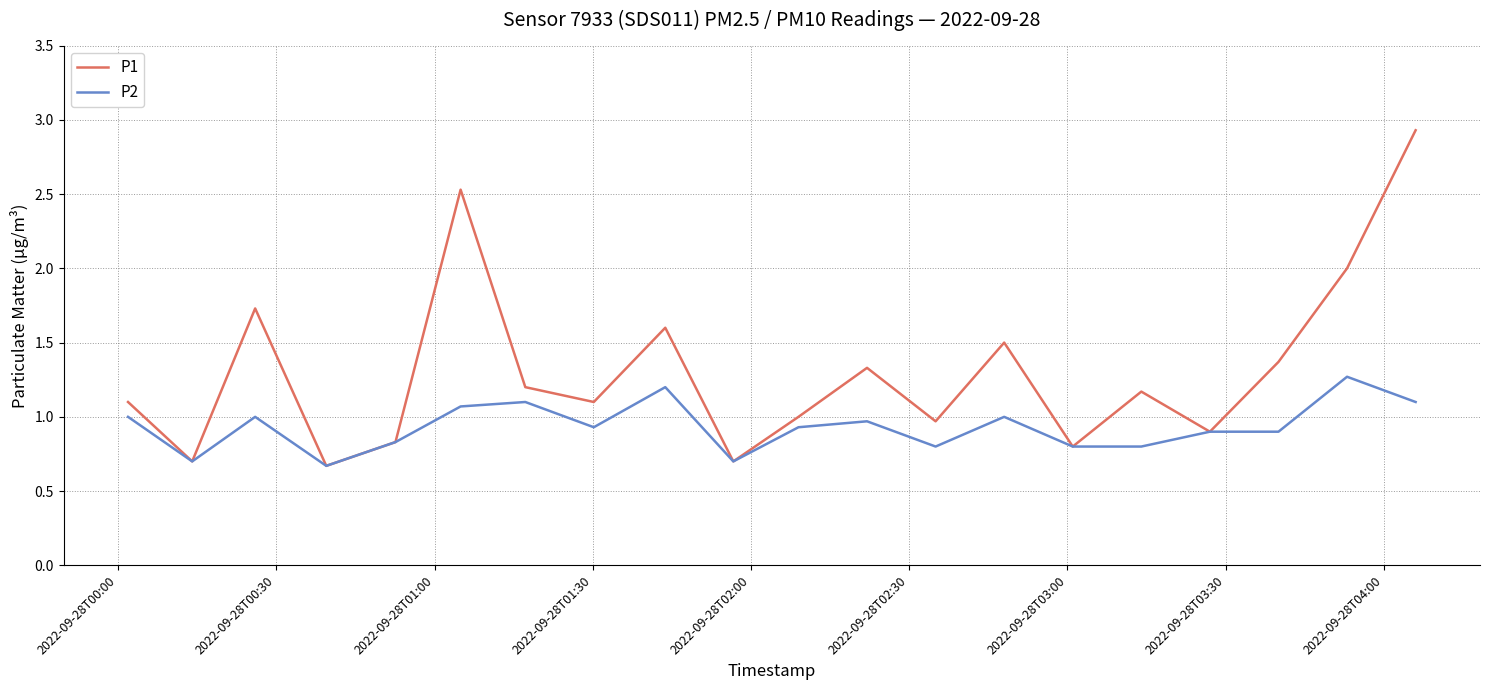

Which series has the largest range (max minus min)?

P1